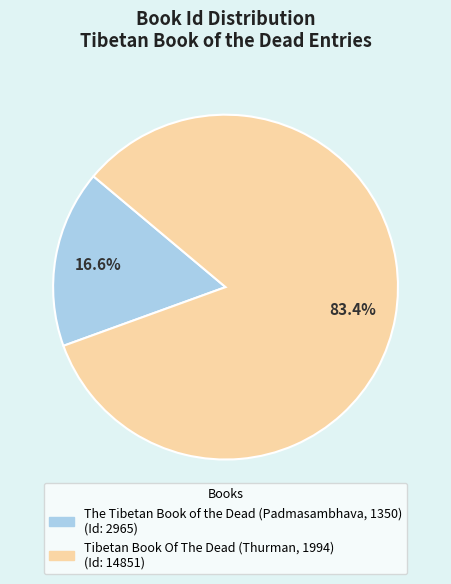

Rank the categories by value from highest to lowest.

Tibetan Book Of The Dead (Thurman, 1994), The Tibetan Book of the Dead (Padmasambhava, 1350)